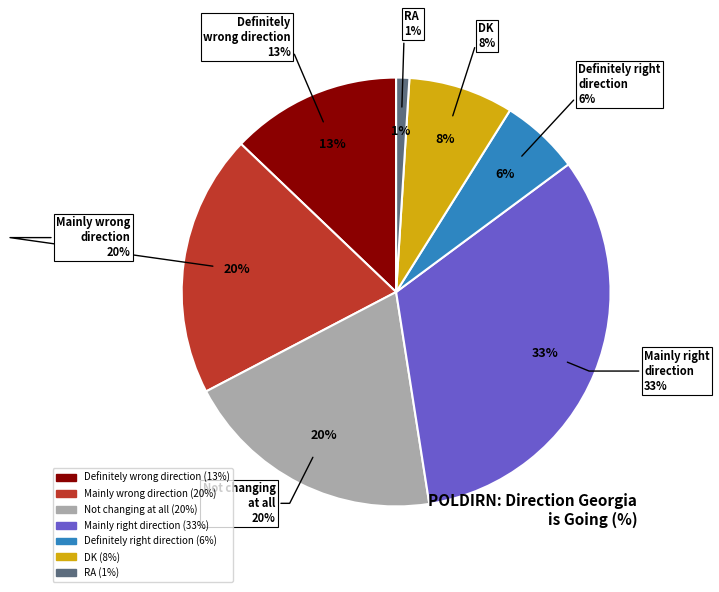

Rank the categories by value from highest to lowest.

Mainly right
direction, Mainly wrong
direction, Not changing
at all, Definitely
wrong direction, DK, Definitely right
direction, RA